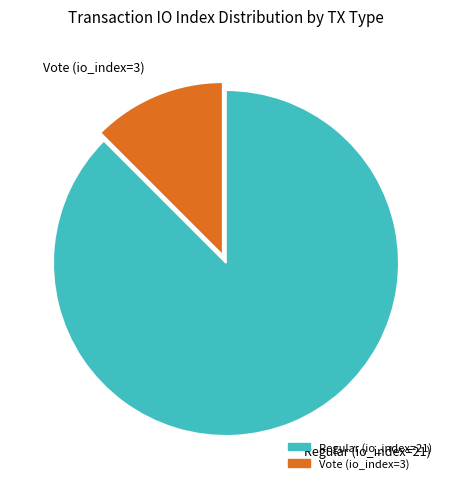

Which category has the biggest portion of the pie?

Regular (io_index=21)